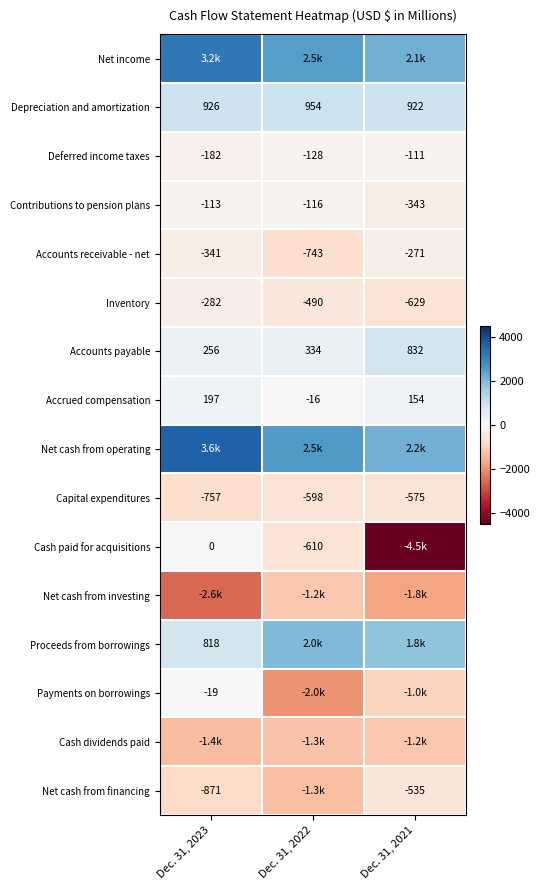

At which label does Deferred income taxes reach its minimum?

Dec. 31, 2023